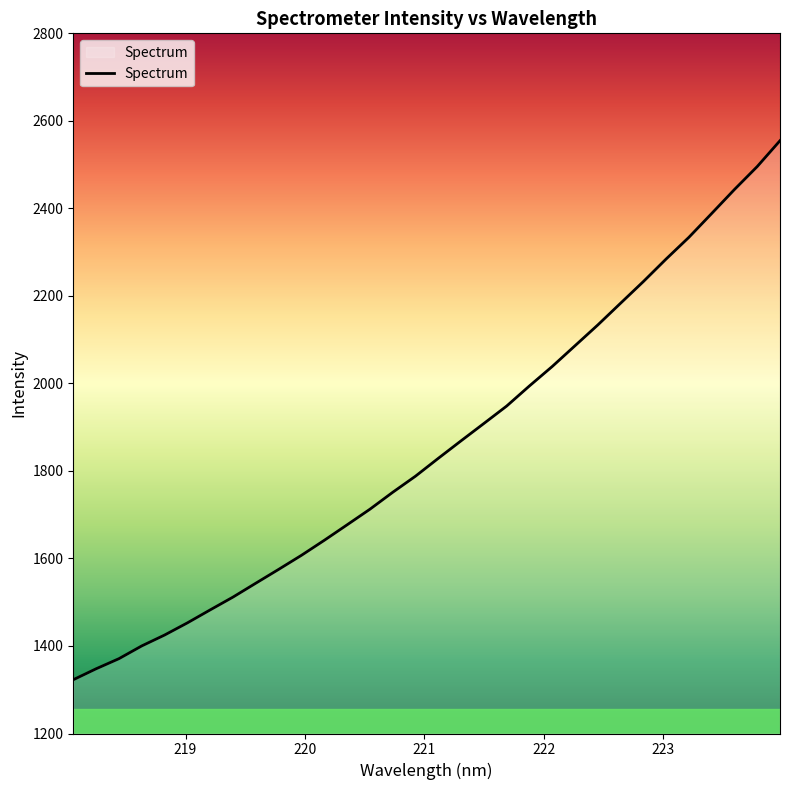

Reading left to right, transcribe all the data shown in this chart.

1322.9	1347.9	1371.0	1400.1	1425.0	1452.8	1482.5	1511.8	1543.5	1575.0	1607.2	1641.4	1676.8	1712.4	1751.1	1788.0	1828.8	1868.8	1908.4	1948.2	1994.3	2038.7	2086.1	2133.6	2183.3	2232.8	2284.3	2333.9	2388.3	2443.1	2495.6	2554.7